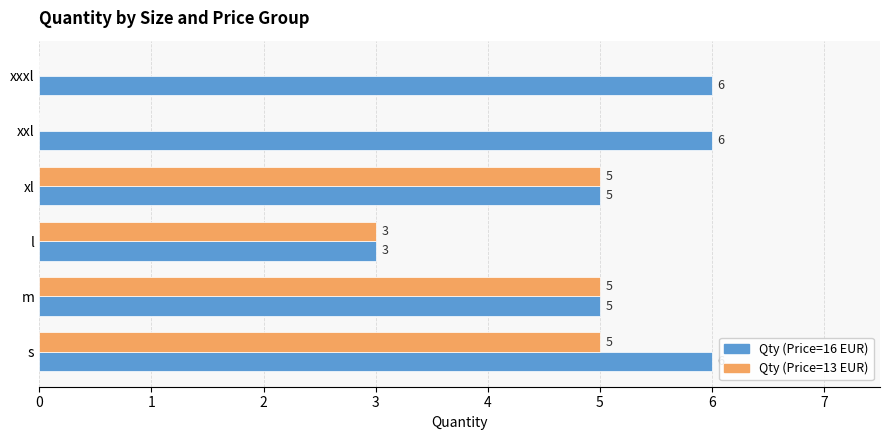

Which series has the largest range (max minus min)?

Qty (Price=13 EUR)